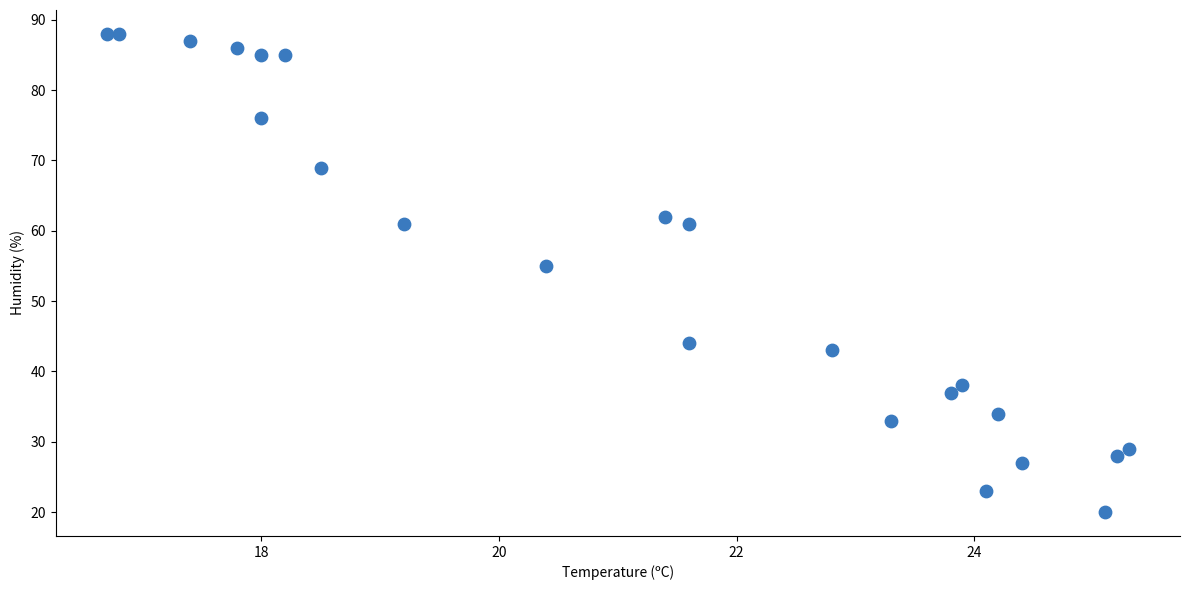

What Y value in the scatter plot is closest to 54?

55